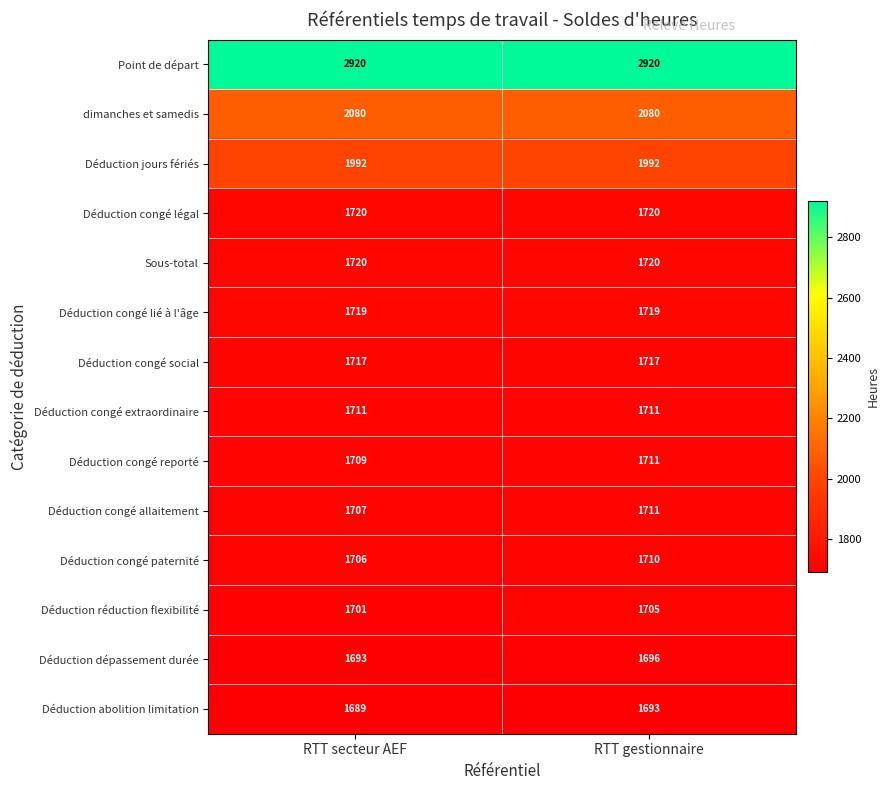

What is the sum of the Déduction congé légal values at RTT gestionnaire and RTT secteur AEF?

3440